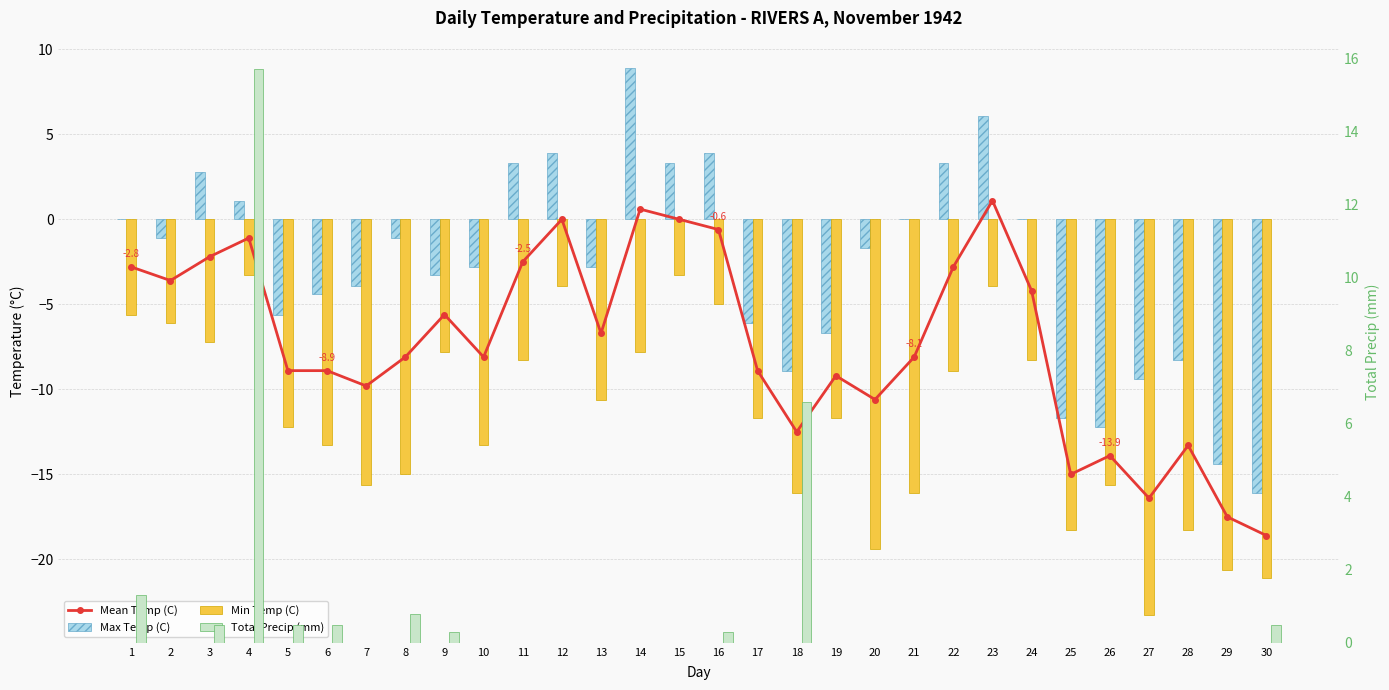

What is the difference between the maximum and minimum values in the Mean Temp (C) series?

19.7